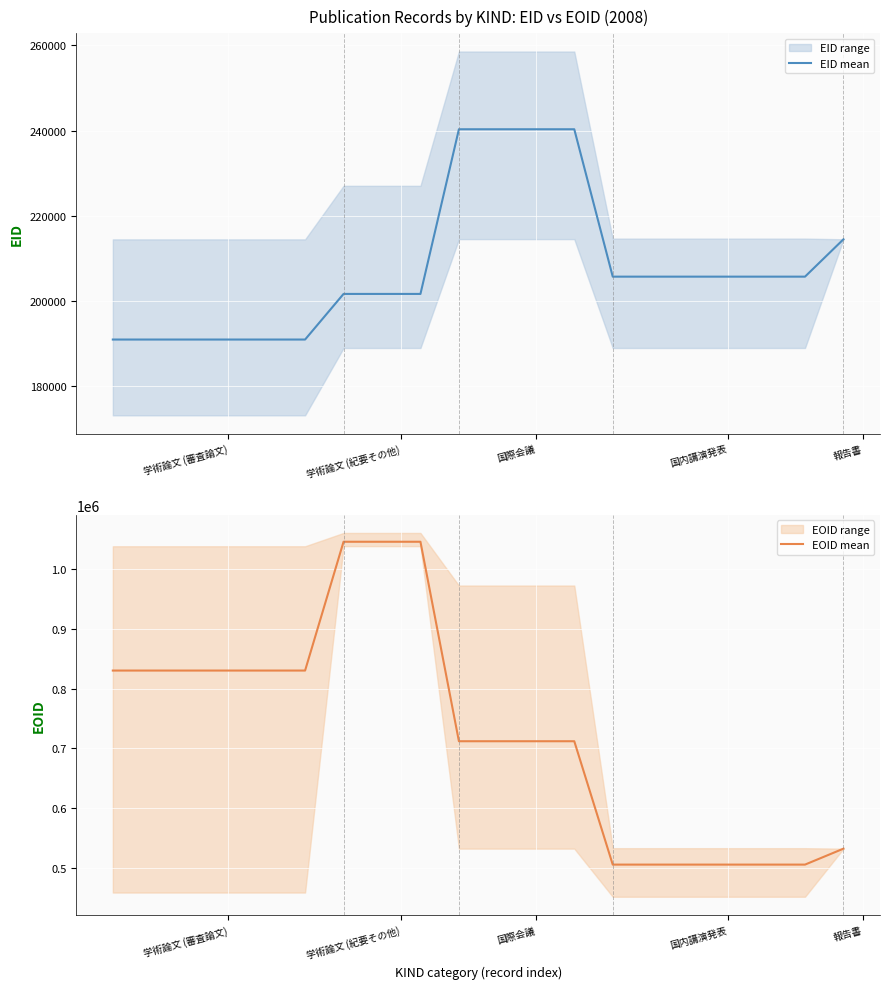

What is the maximum value for EOID mean?

1045988.7